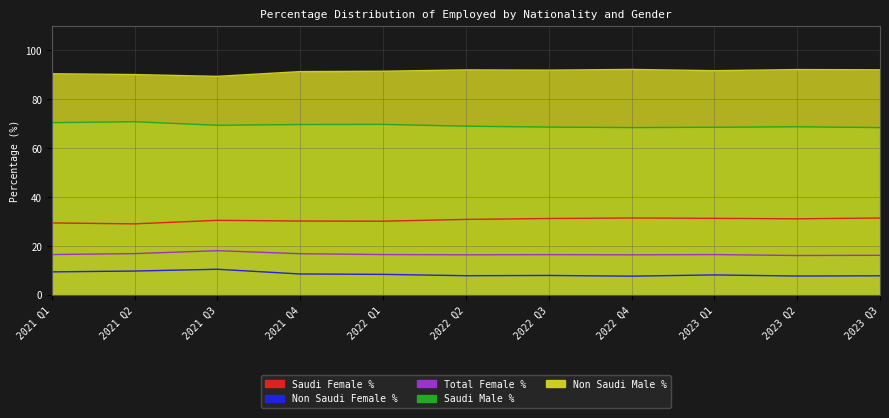

Which has a higher value, 2022 Q4 or 2022 Q1?

2022 Q4